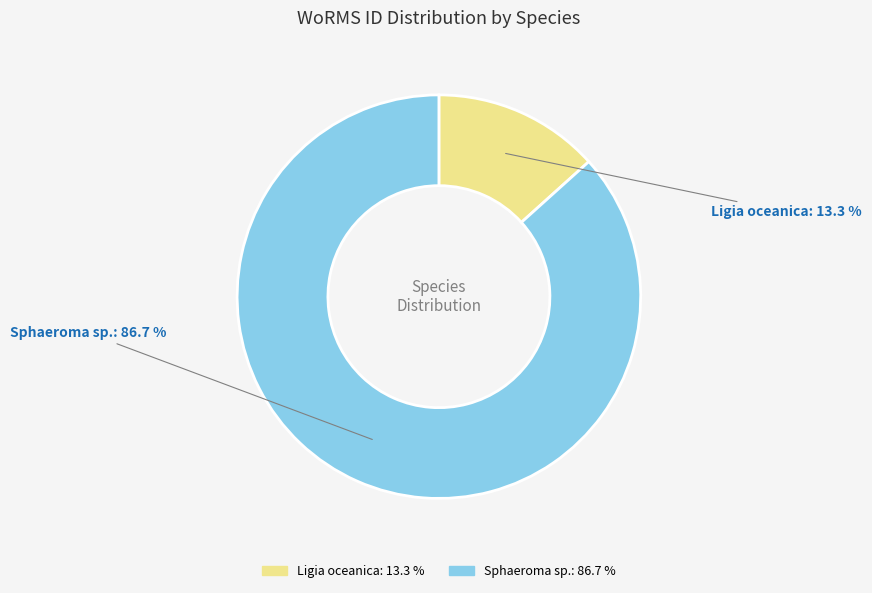

To the nearest percent, what is the combined percentage of Ligia oceanica and Sphaeroma sp.?

100%